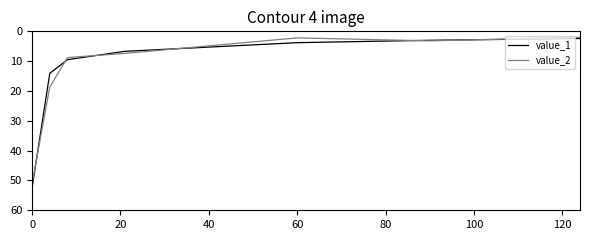

What is the highest value of the value_1 series?

52.4